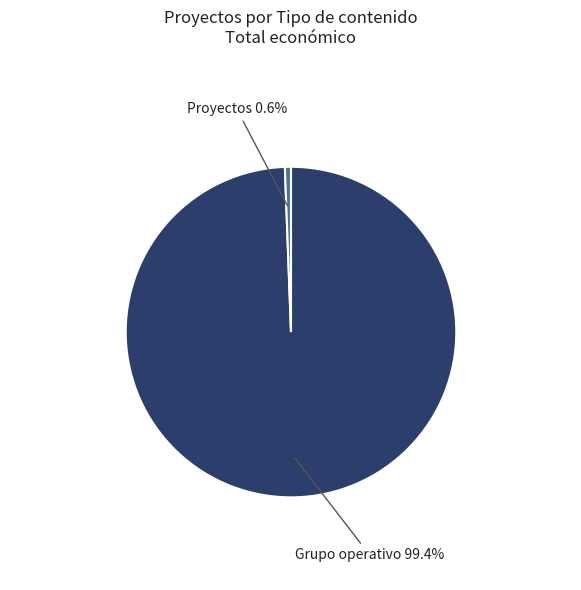

To the nearest percent, what is the average slice percentage?

50%